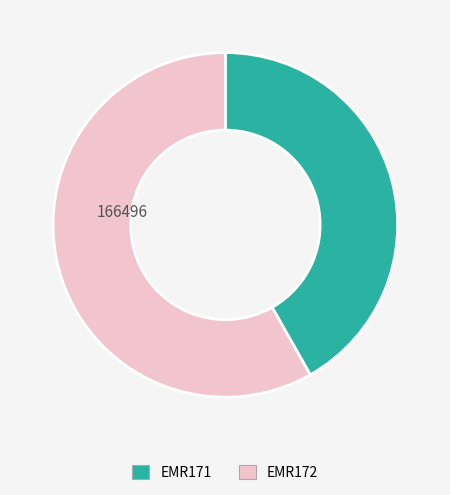

Rank the categories by value from highest to lowest.

EMR172, EMR171